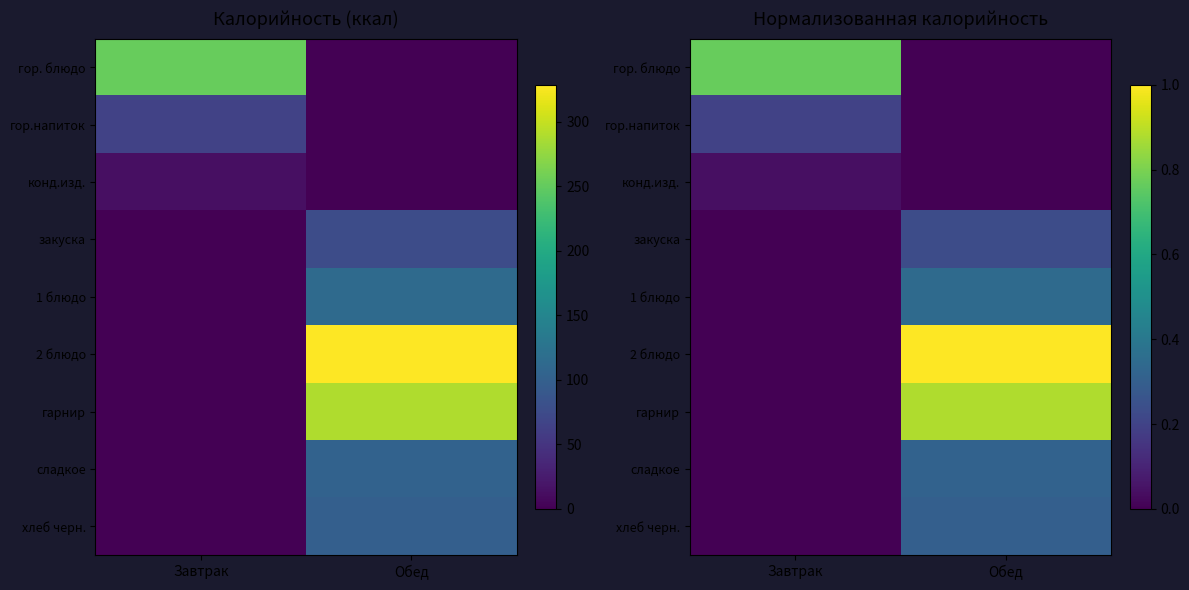

Which series has the largest range (max minus min)?

2 блюдо